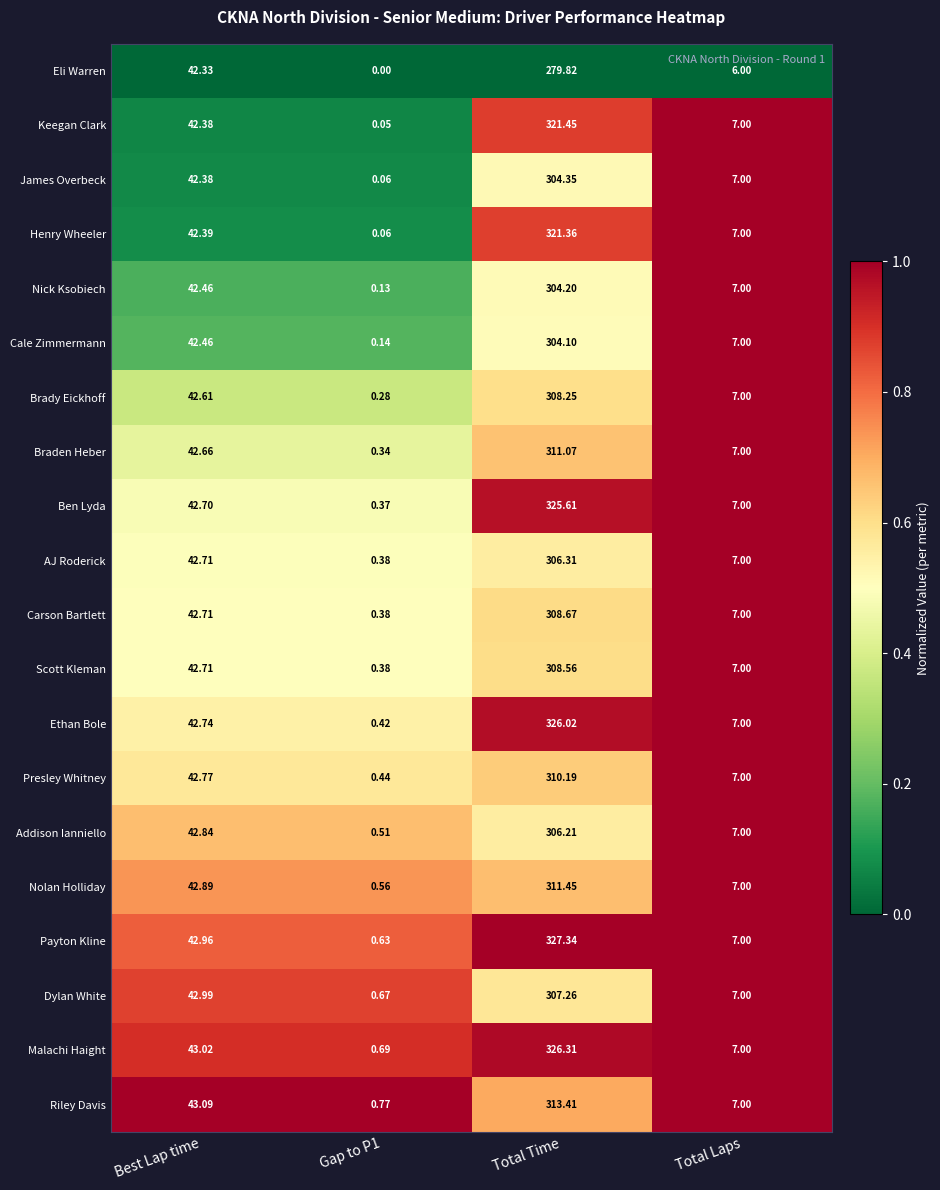

At which label does Cale Zimmermann first exceed 42?

Best Lap time